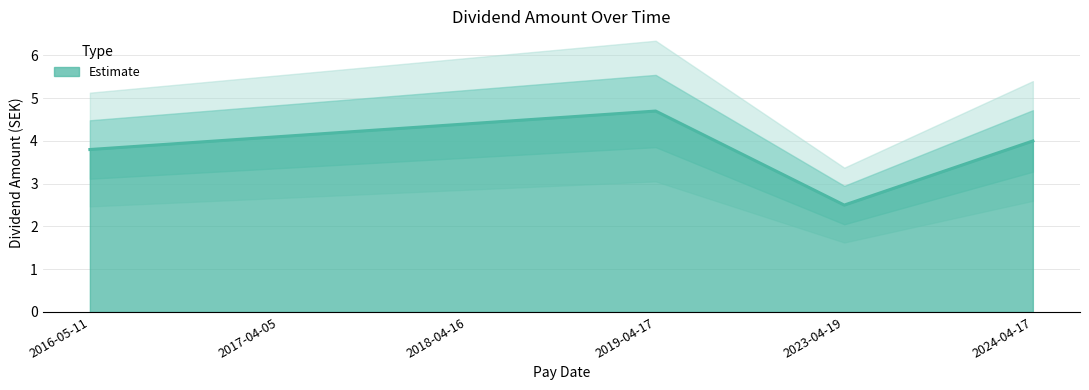

List the labels in order of value, smallest first.

2023-04-19, 2016-05-11, 2024-04-17, 2017-04-05, 2018-04-16, 2019-04-17